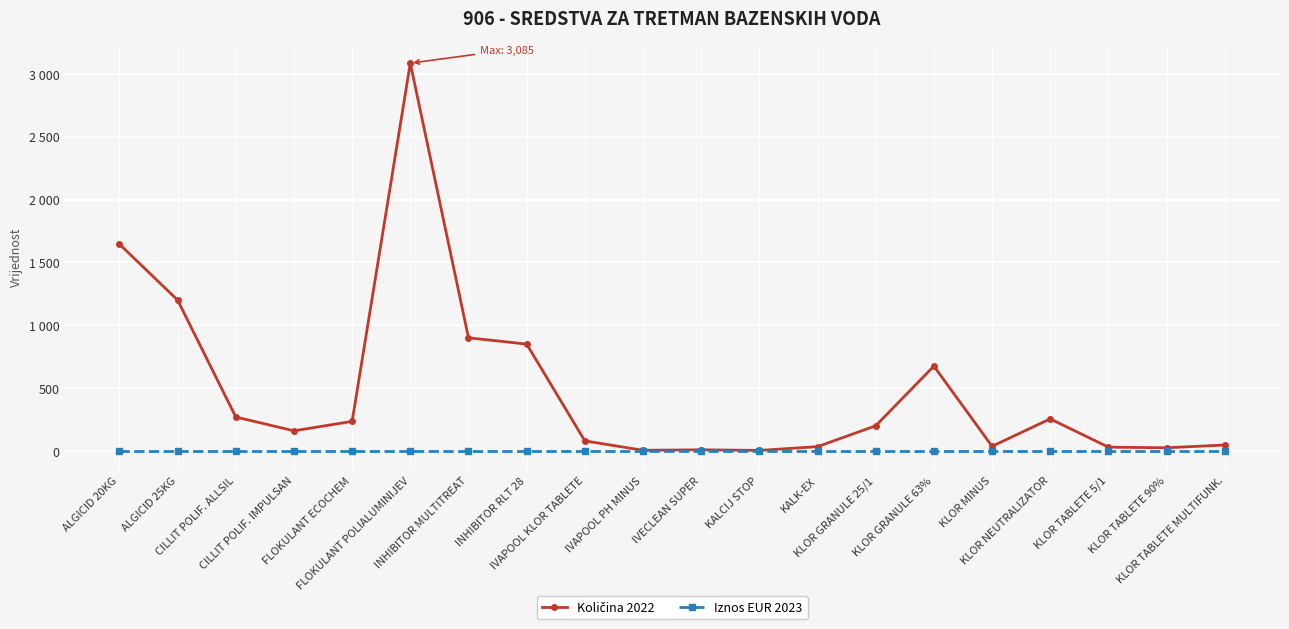

Does the chart have visible grid lines?

Yes